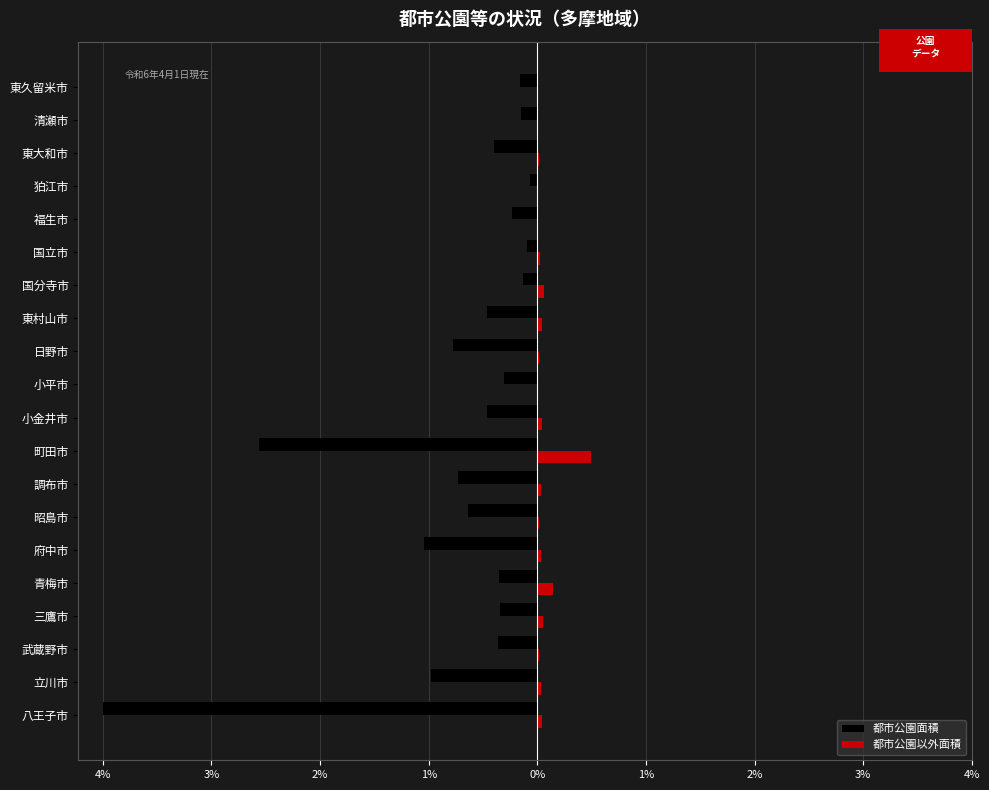

What are all the series names shown in the legend?

都市公園面積, 都市公園以外面積